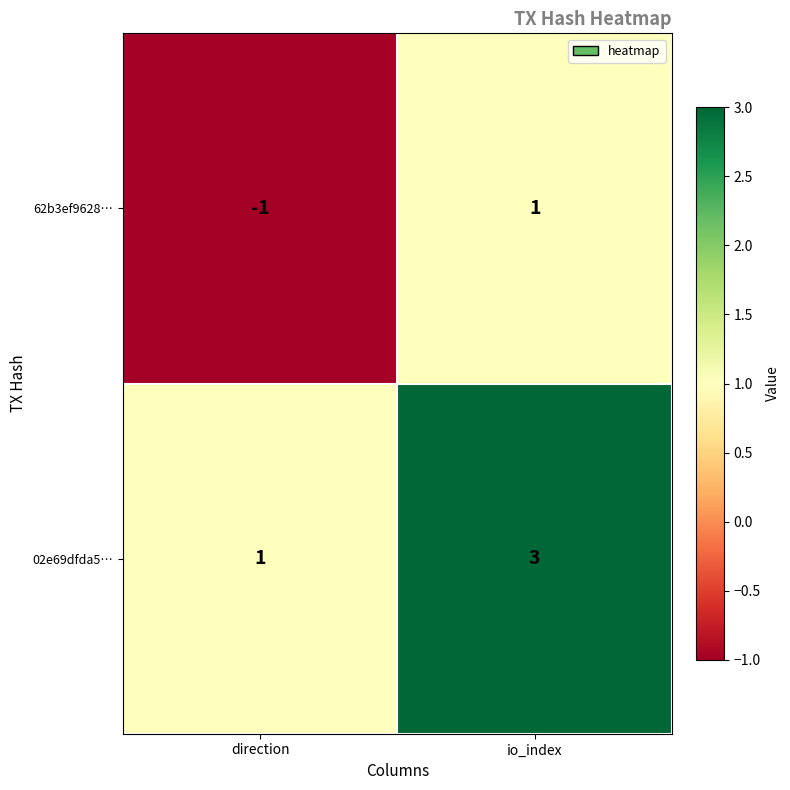

The value of 02e69dfda5… at direction is 1. True or false?

True